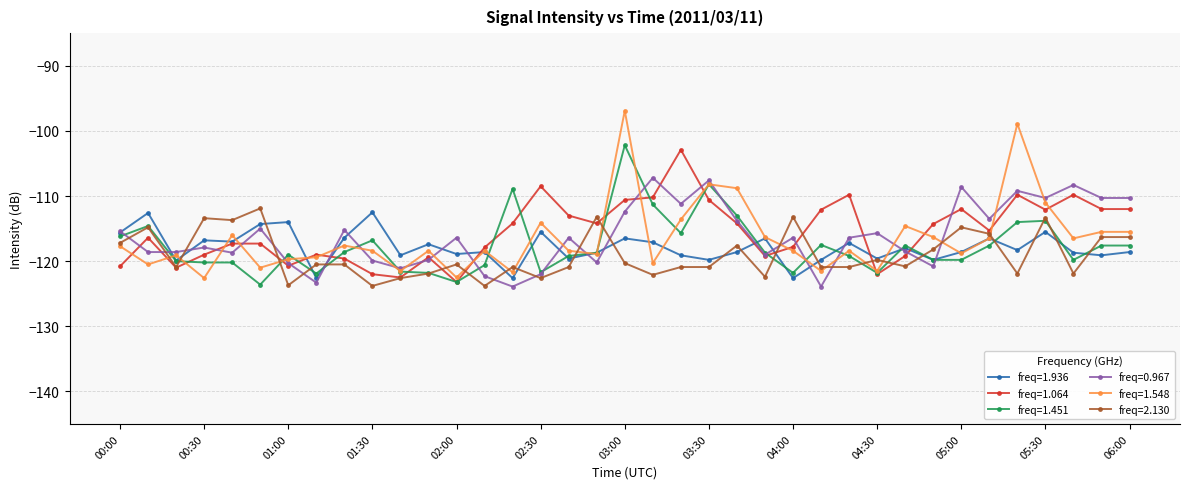

Does the chart display data point markers on the line(s)?

Yes